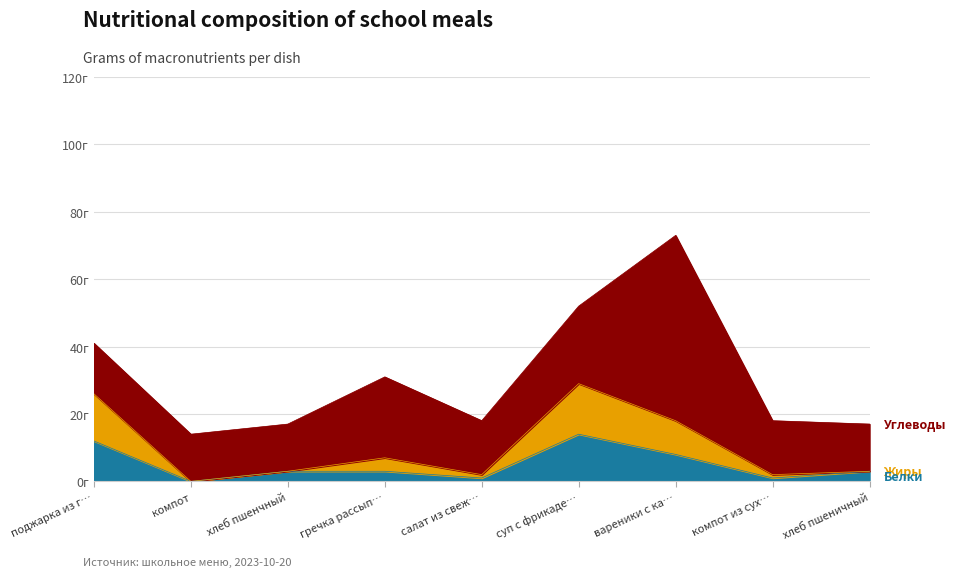

True or false: Жиры and Белки cross at least once.

False